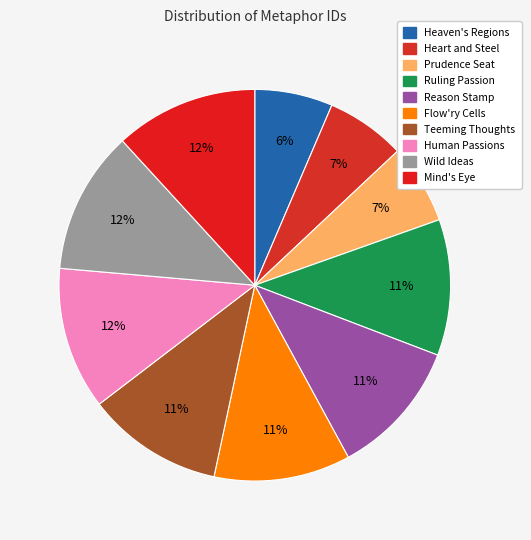

How many slices are in this pie chart?

10